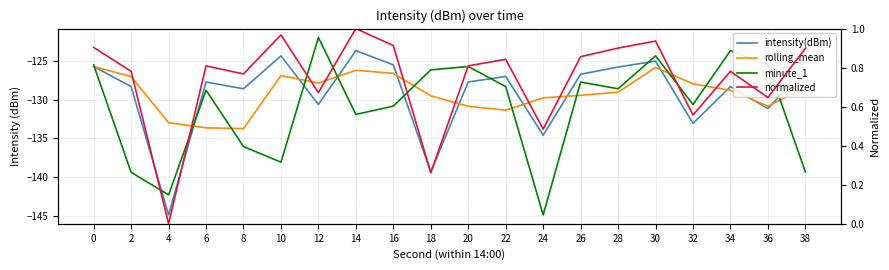

What is the value of the intensity(dBm) point at the 12th from the left?

-127.0